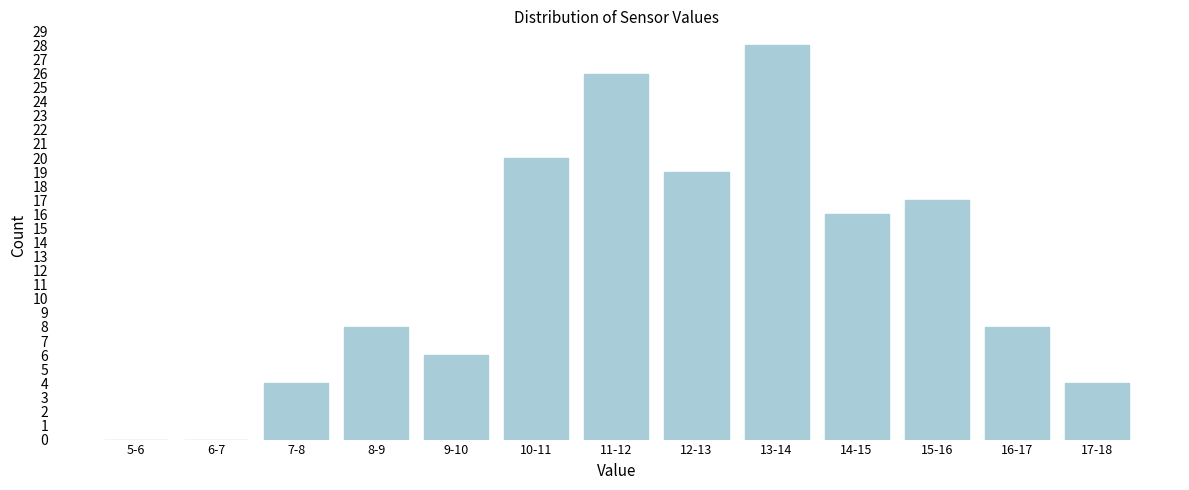

Reading left to right, transcribe all the data shown in this chart.

5-6=0	6-7=0	7-8=4	8-9=8	9-10=6	10-11=20	11-12=26	12-13=19	13-14=28	14-15=16	15-16=17	16-17=8	17-18=4